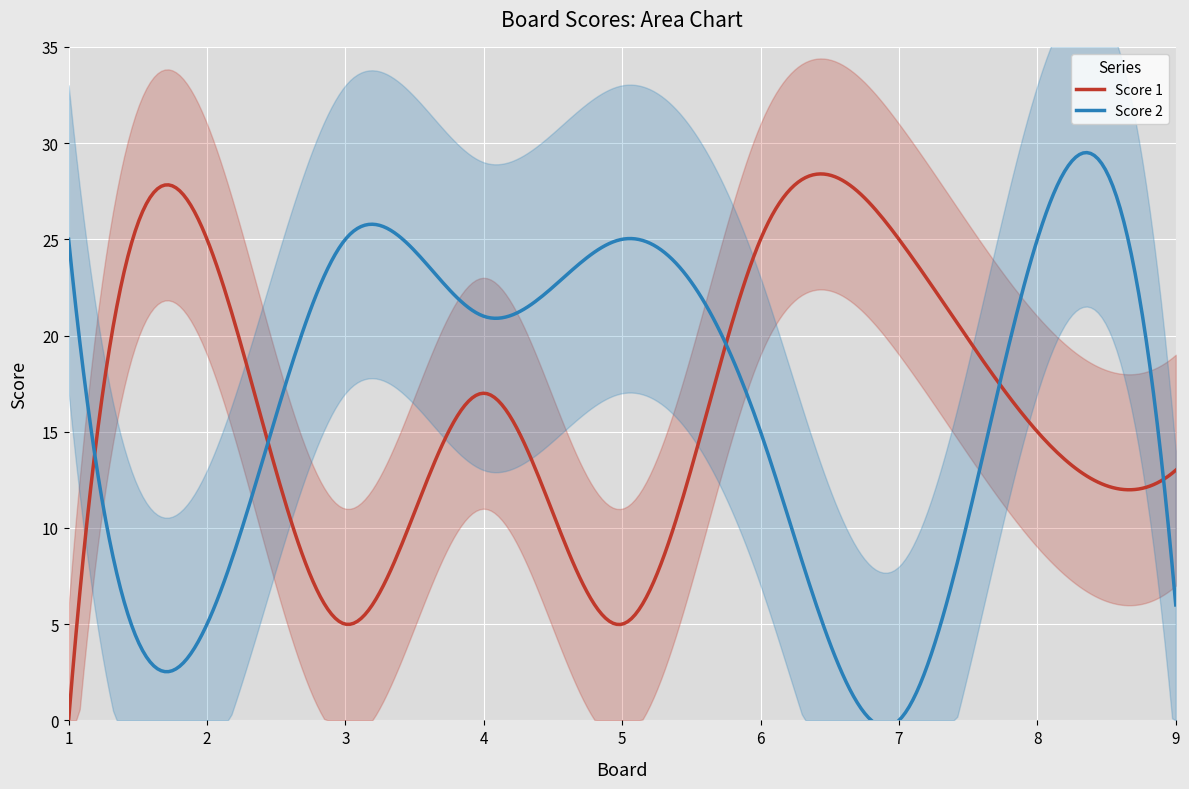

Rank the categories by Score 1 value from highest to lowest.

2, 6, 7, 4, 8, 9, 3, 5, 1